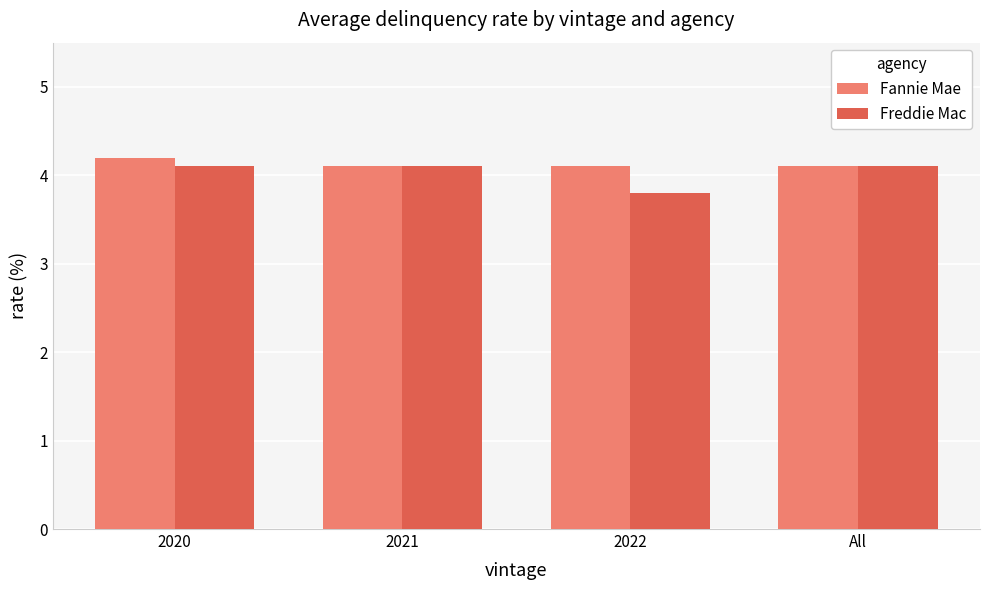

Is the value of Freddie Mac at 2021 greater than the value of Fannie Mae at 2020?

No